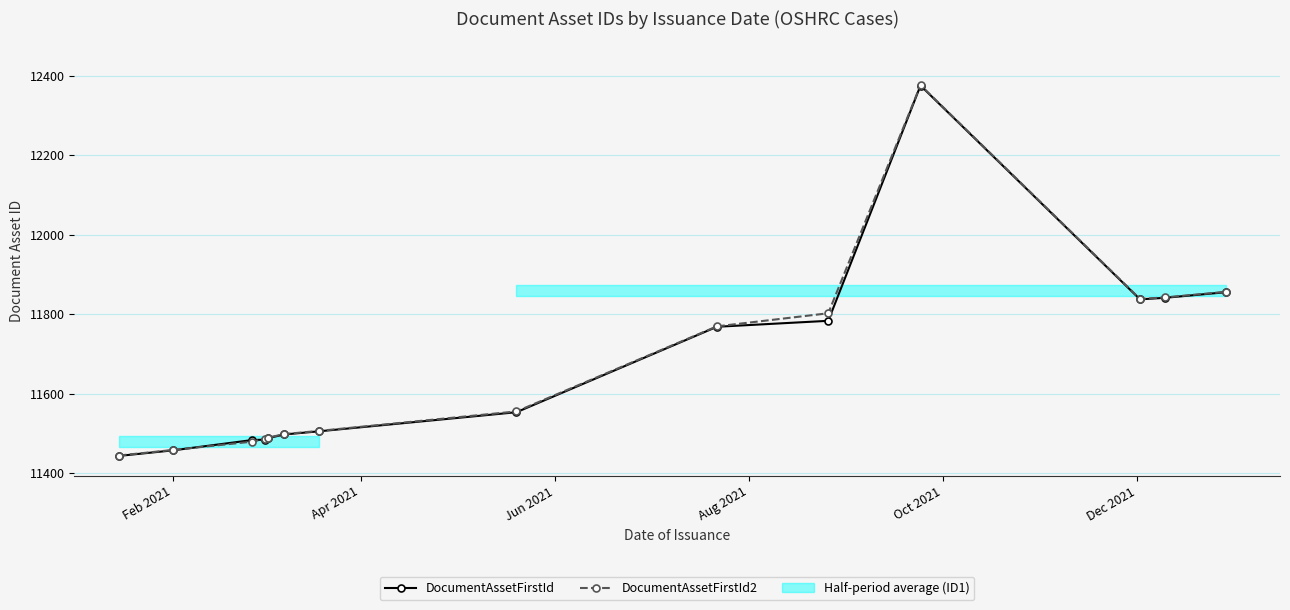

What is the value of the DocumentAssetFirstId2 point at the 10th from the left?

11802